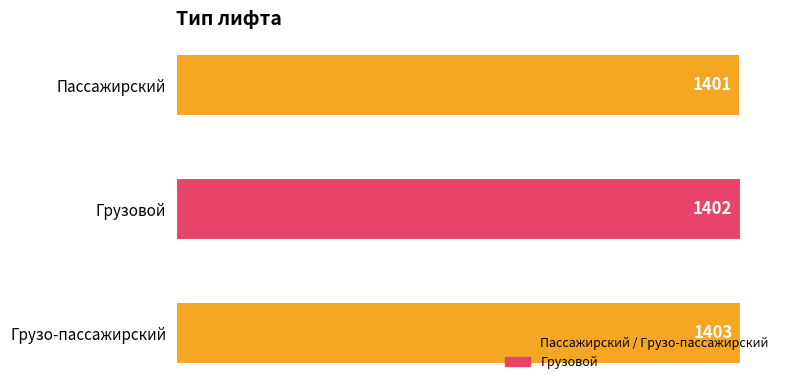

Which has a higher value, Грузовой or Пассажирский?

Грузовой